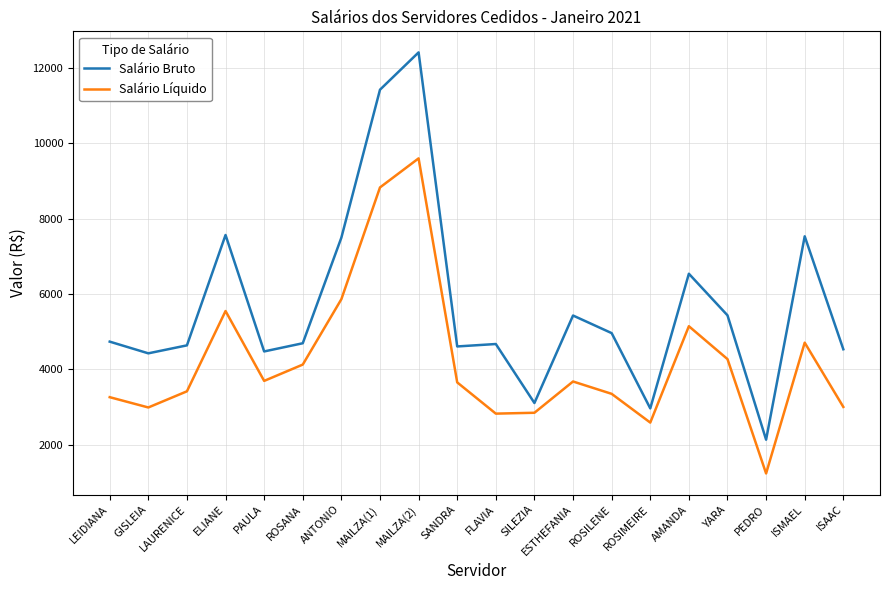

Is the value of Salário Bruto at MAILZA(2) greater than the value of Salário Líquido at GISLEIA?

Yes